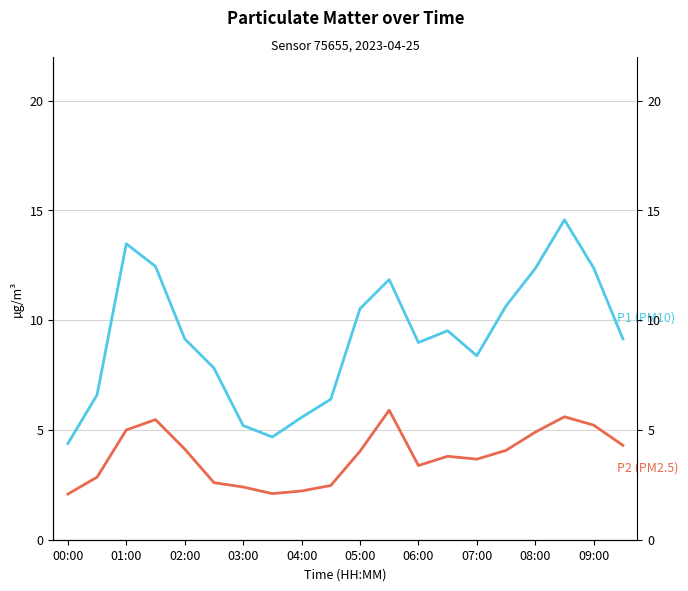

What is the lowest value of the P1 (PM10) series?

4.4